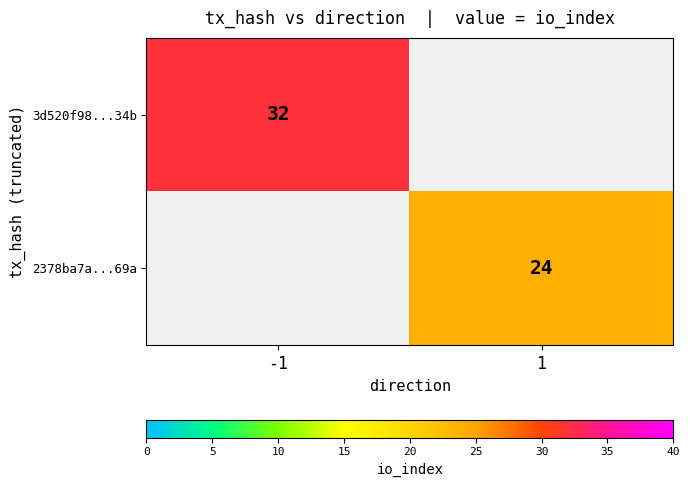

Is it true that 2378ba7a...69a equals 8 at 1?

False